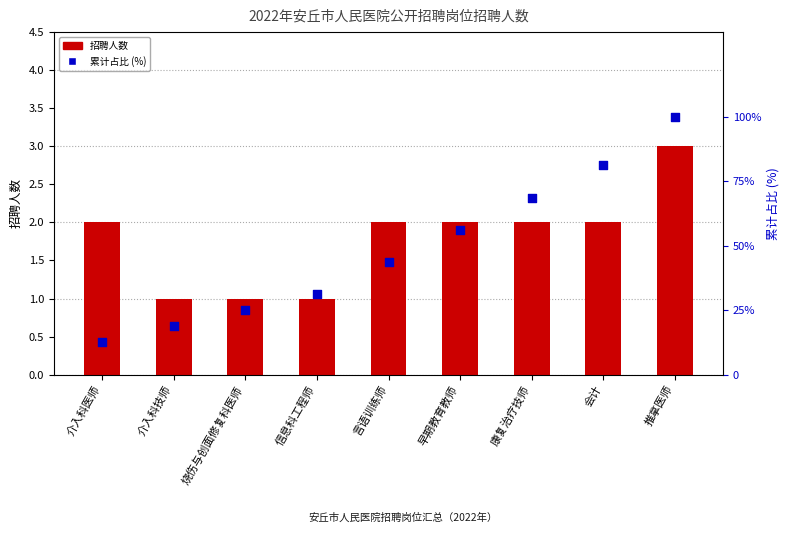

At which category is the sum across all series the highest?

推拿医师